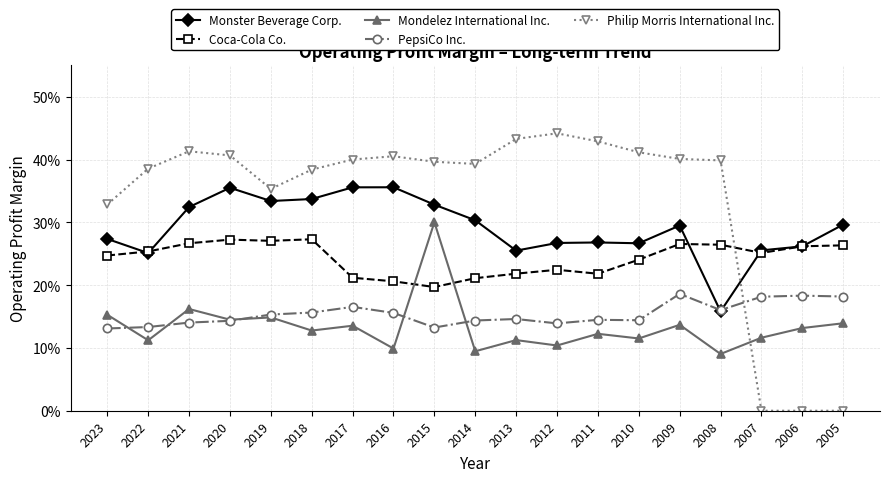

Which series has the largest total across all categories?

Philip Morris International Inc.